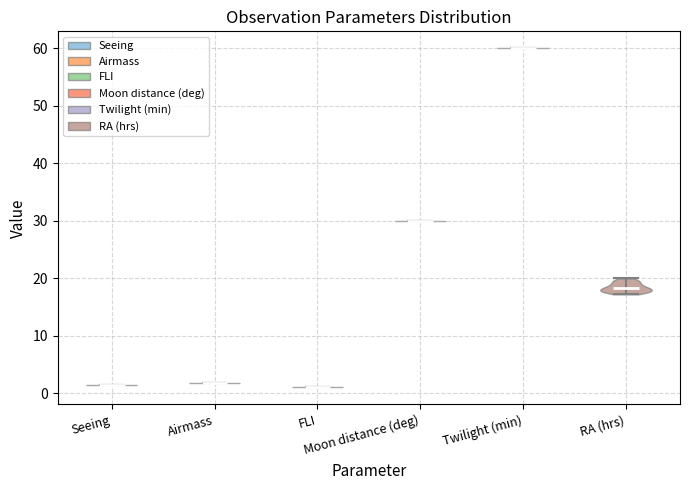

Where does the median line of the violin for RA (hrs) sit on the y-axis? The values are not printed on the chart, so give them approximately, as read against the axis.

18